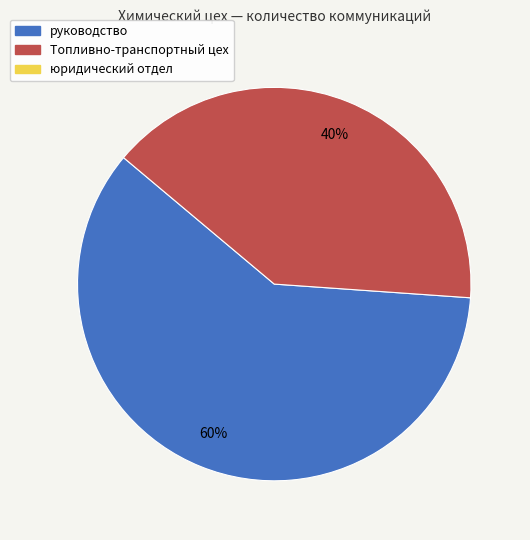

Does any single category account for the majority?

Yes